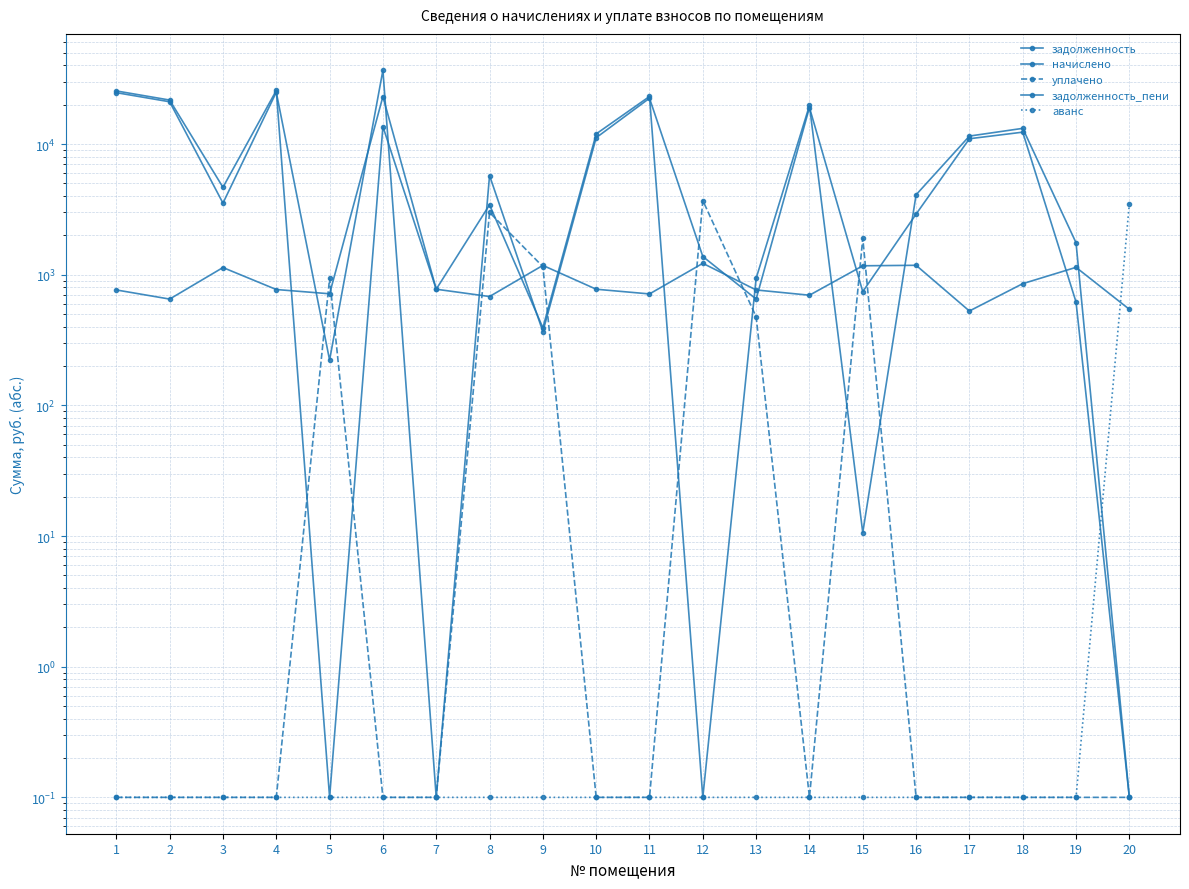

Reading right to left, what are all the values shown in this chart?

задолженность: 0.1	619.0	12343.4	10991.2	2911.3	742.8	19056.0	651.3	1379.2	22444.4	11192.3	367.0	5747.3	0.1	36751.3	222.4	24952.3	3534.0	21083.8	24758.9
начислено: 543.8	1139.4	854.6	527.9	1181.2	1171.3	697.2	764.9	1223.1	713.1	774.9	1179.3	681.3	774.9	23130.0	715.1	770.9	1135.4	651.4	764.9
уплачено: 0.1	0.1	0.1	0.1	0.1	1903.5	0.1	477.0	3699.2	0.1	0.1	1153.2	3000.0	0.1	0.1	937.5	0.1	0.1	0.1	0.1
задолженность_пени: 0.1	1758.4	13197.9	11519.1	4092.6	10.6	19753.2	939.3	0.1	23157.5	11967.2	393.1	3428.6	774.9	13621.3	0.1	25723.2	4669.4	21735.2	25523.8
аванс: 3503.8	0.1	0.1	0.1	0.1	0.1	0.1	0.1	0.1	0.1	0.1	0.1	0.1	0.1	0.1	0.1	0.1	0.1	0.1	0.1